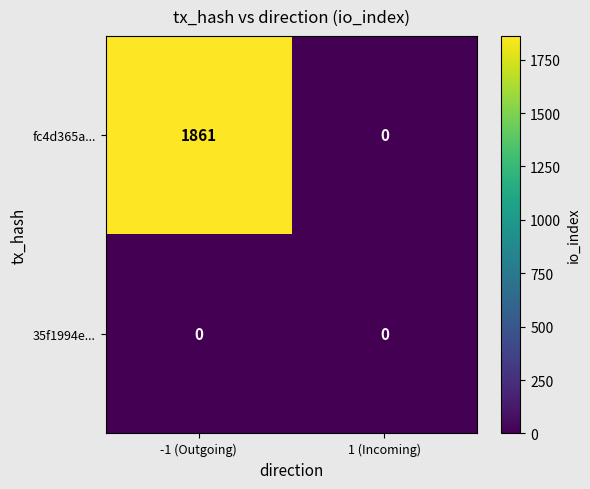

What is the difference between the highest and lowest values at -1 (Outgoing)?

1861